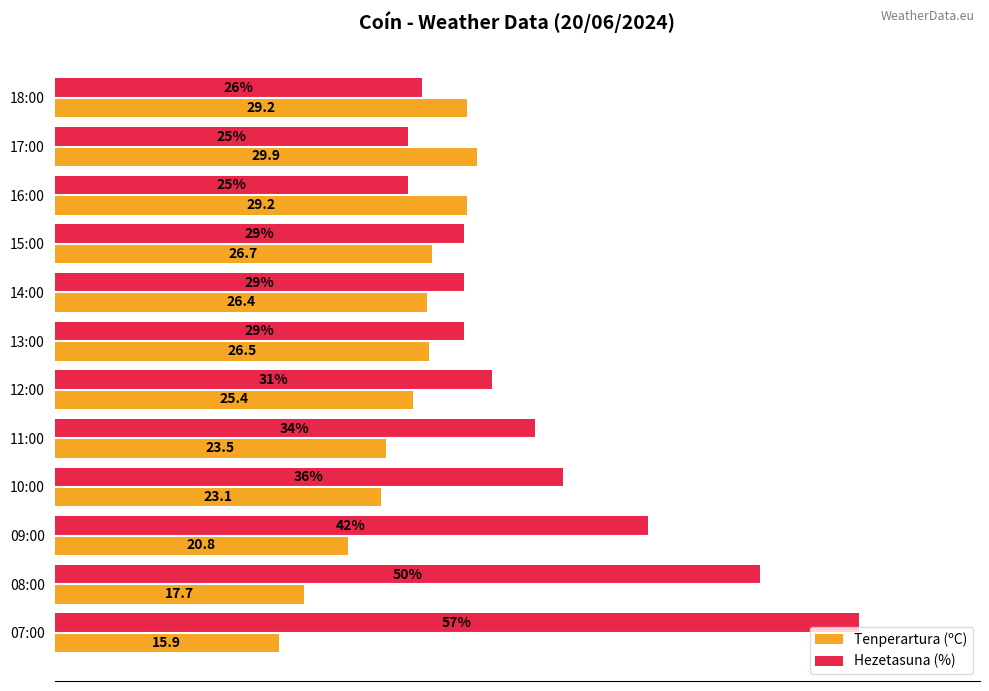

Is the value of Hezetasuna (%) at 12:00 greater than the value of Tenperartura (ºC) at 08:00?

Yes